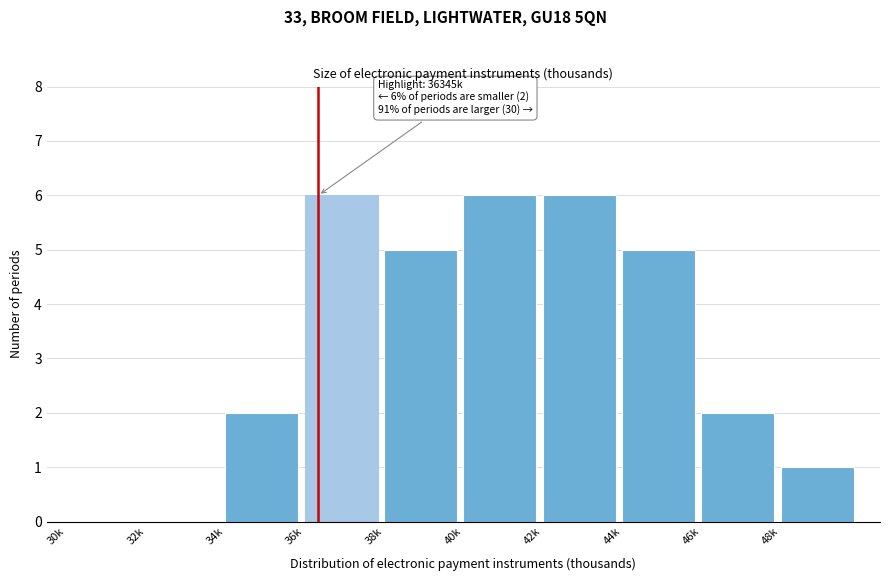

Reading left to right, extract all data points from this chart.

30k=0	32k=0	34k=2	36k=6	38k=5	40k=6	42k=6	44k=5	46k=2	48k=1